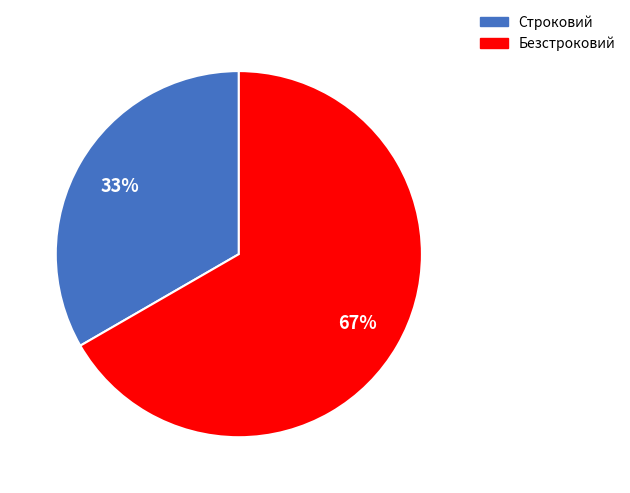

Does any single category account for the majority?

Yes